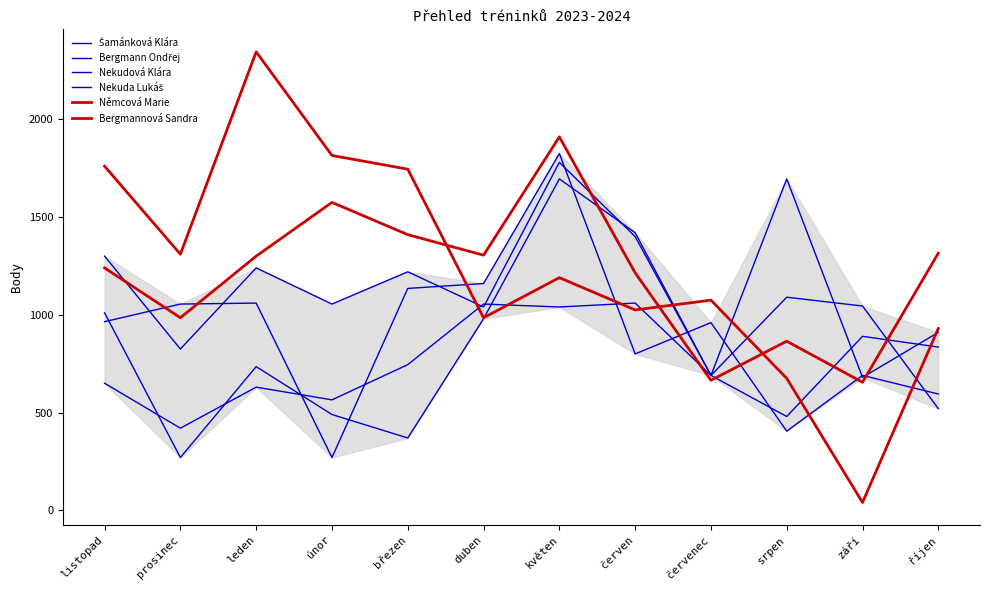

What is the average value of the Bergmannová Sandra series?

1203